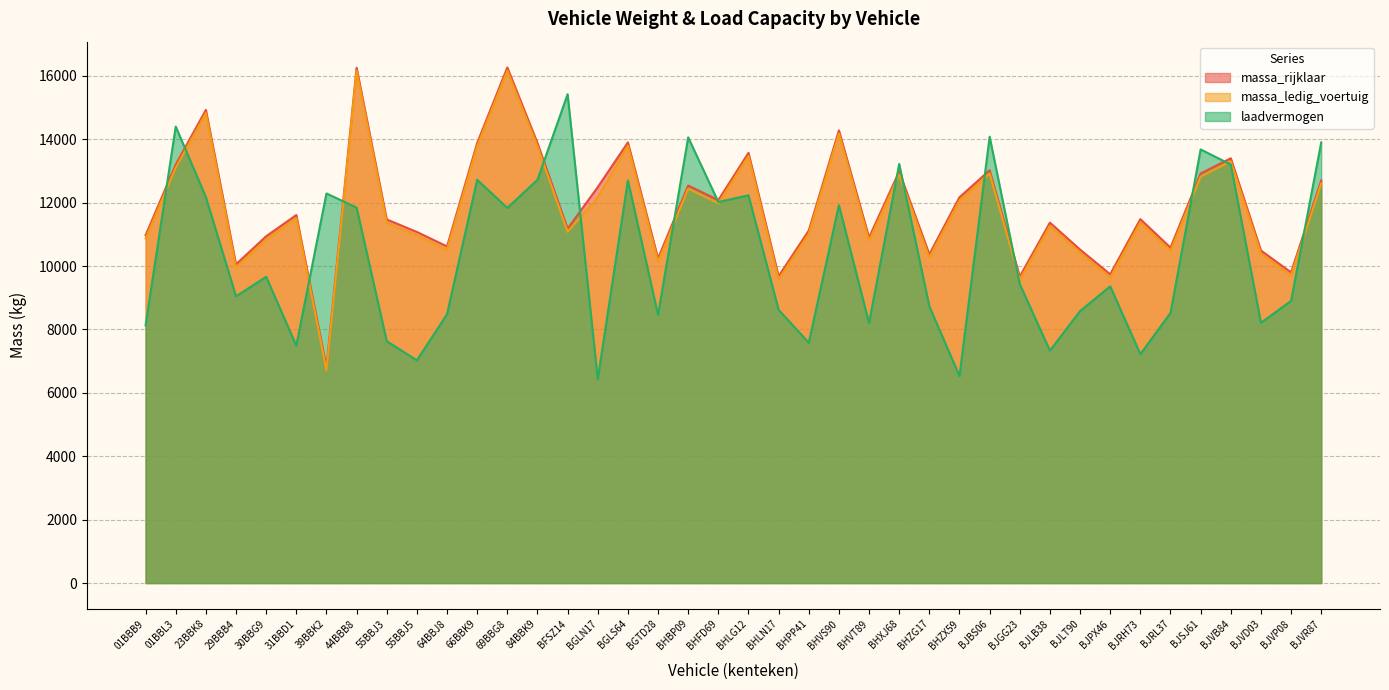

What is the difference between the maximum and minimum values in the laadvermogen series?

8990